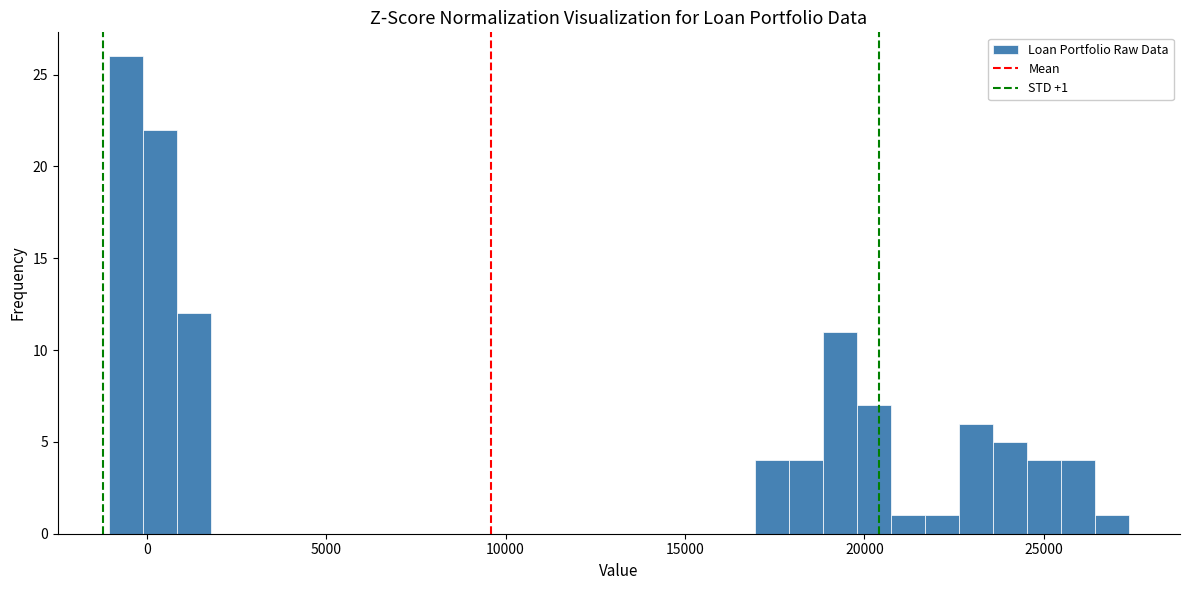

Read against the x-axis, roughly where is the centre of the tallest bar?

-500